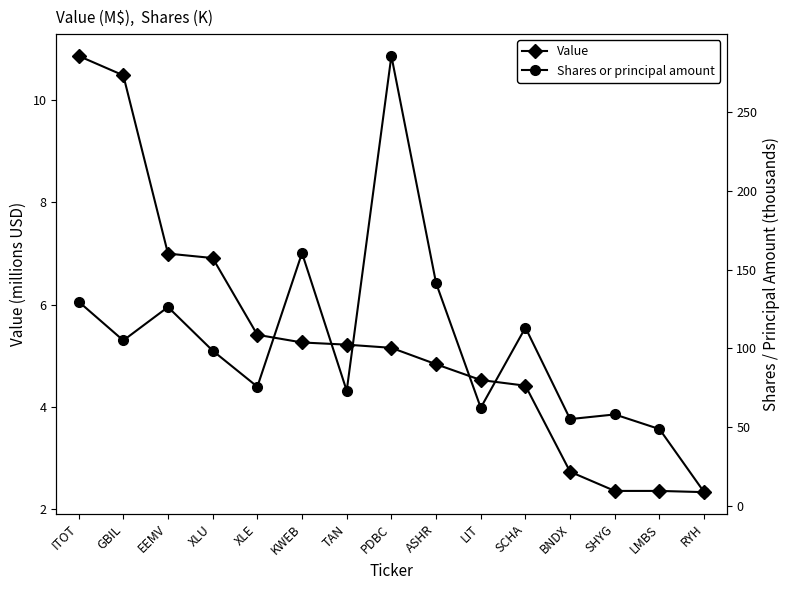

Reading left to right, transcribe all the data shown in this chart.

Value: 10.9	10.5	7.0	6.9	5.4	5.3	5.2	5.2	4.8	4.5	4.4	2.7	2.4	2.4	2.3
Shares or principal amount: 129.7	105.0	126.2	98.5	75.6	160.5	73.1	285.7	141.5	62.3	113.2	55.1	58.0	48.7	8.7